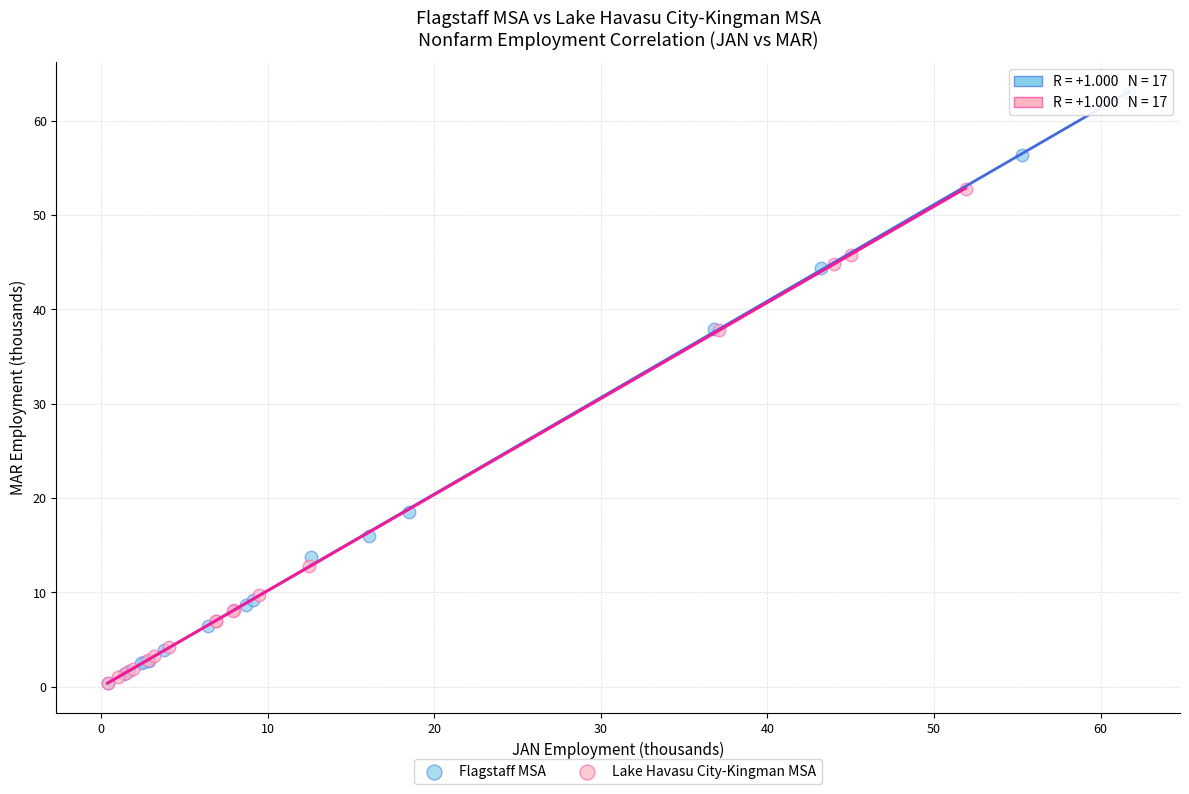

Which series reaches the maximum Y coordinate?

Flagstaff MSA